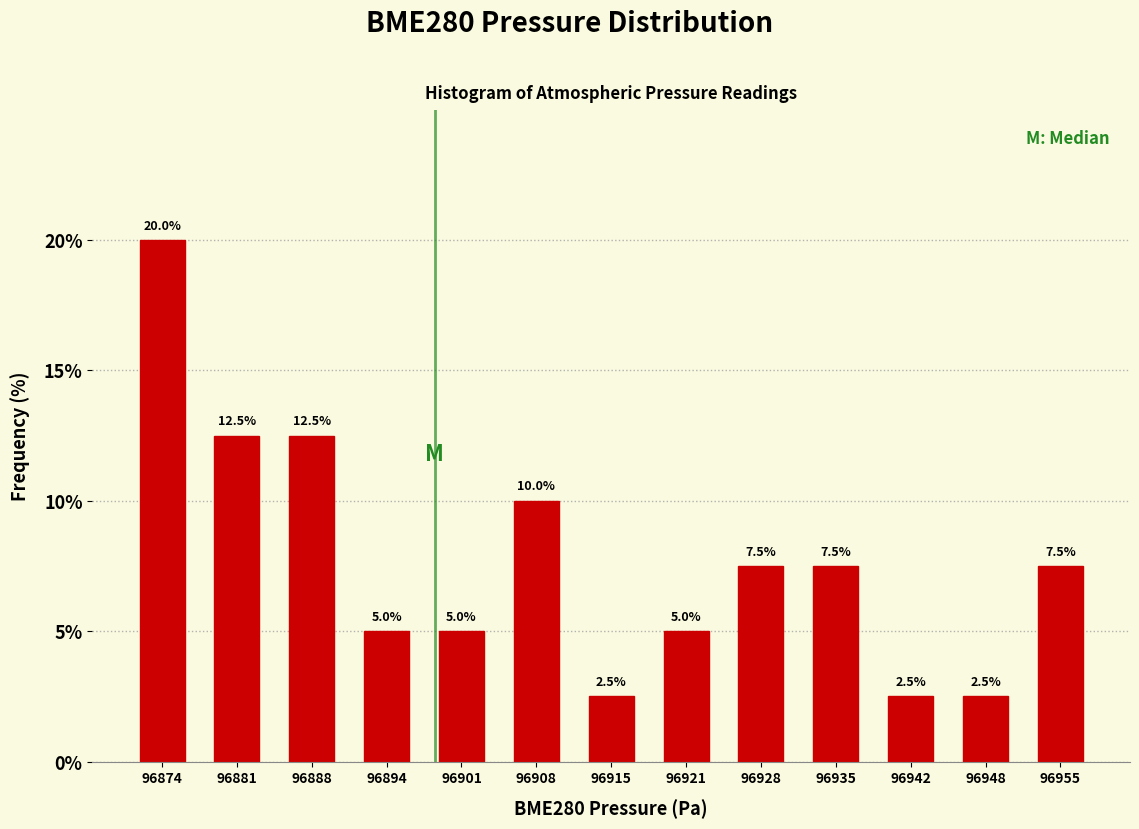

Reading left to right, list every bar in this chart as the range it spans on the x-axis followed by its height. The bar edges are not printed on the chart, so give them approximately, as read against the axis.

96871 to 96878: 20.0
96878 to 96884: 12.5
96884 to 96891: 12.5
96891 to 96898: 5.0
96898 to 96905: 5.0
96905 to 96911: 10.0
96911 to 96918: 2.5
96918 to 96925: 5.0
96925 to 96932: 7.5
96932 to 96938: 7.5
96938 to 96945: 2.5
96945 to 96952: 2.5
96952 to 96959: 7.5